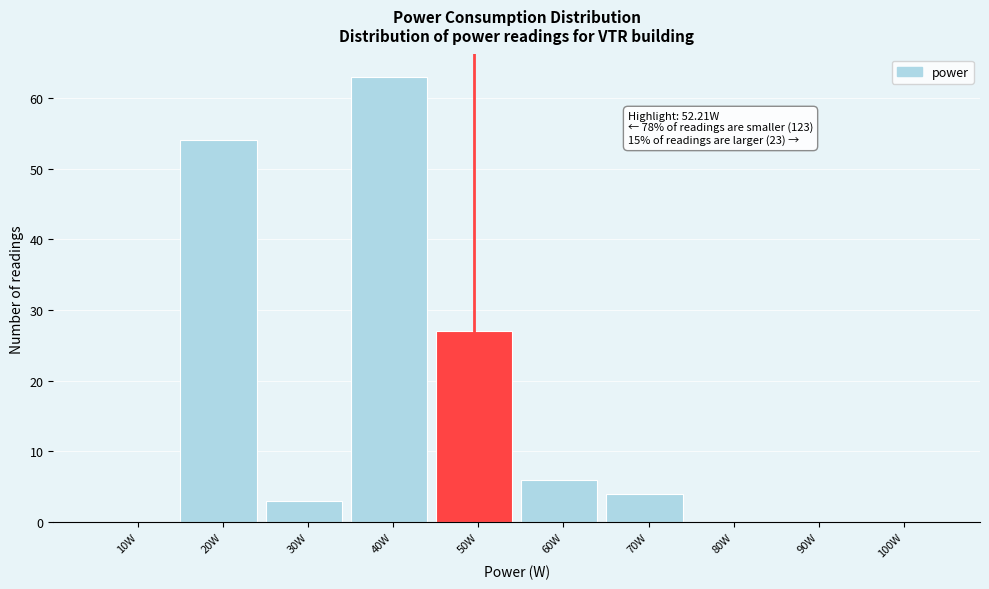

Reading right to left, transcribe all the data shown in this chart.

100W=0	90W=0	80W=0	70W=4	60W=6	50W=27	40W=63	30W=3	20W=54	10W=0